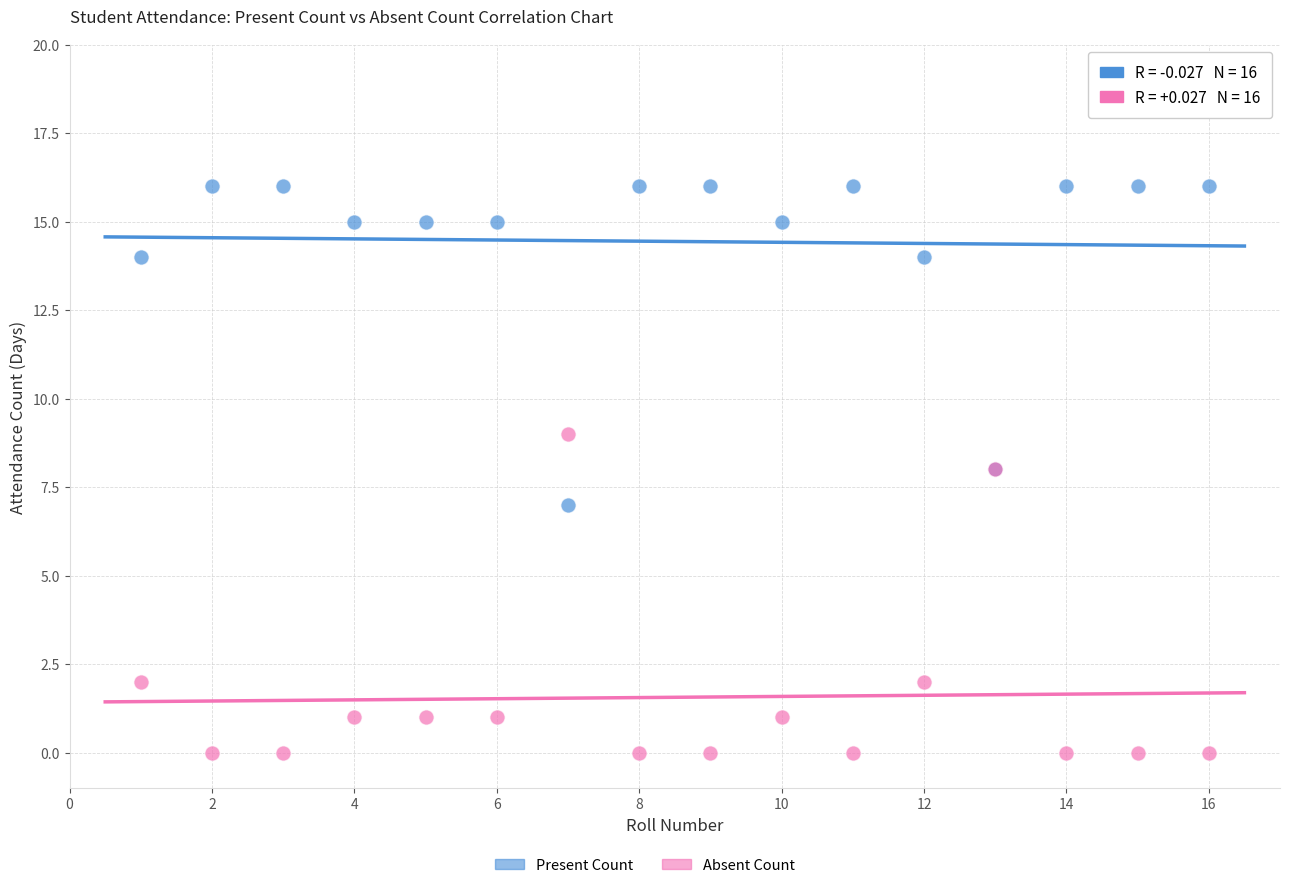

Which series reaches the maximum Y coordinate?

Present Count